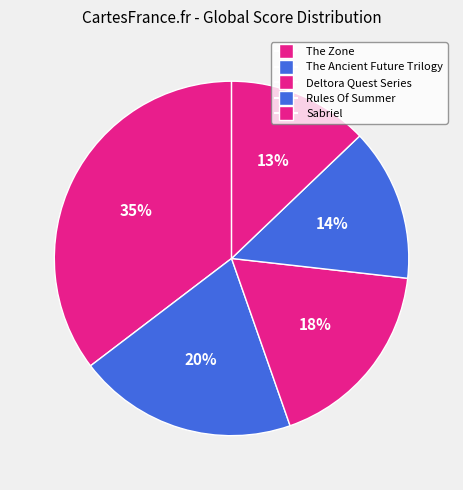

Does Sabriel represent more than half of the total?

No